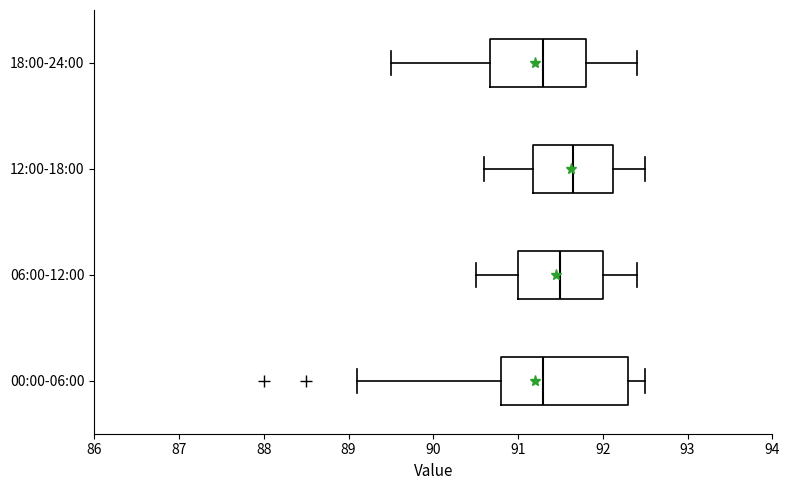

Comparing the boxes themselves (not the whiskers), which one is the widest?

00:00-06:00